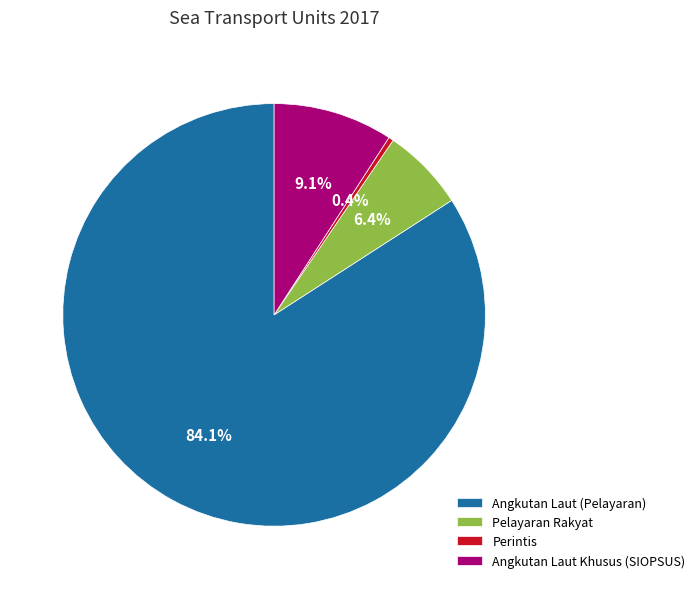

How many slices are in this pie chart?

4